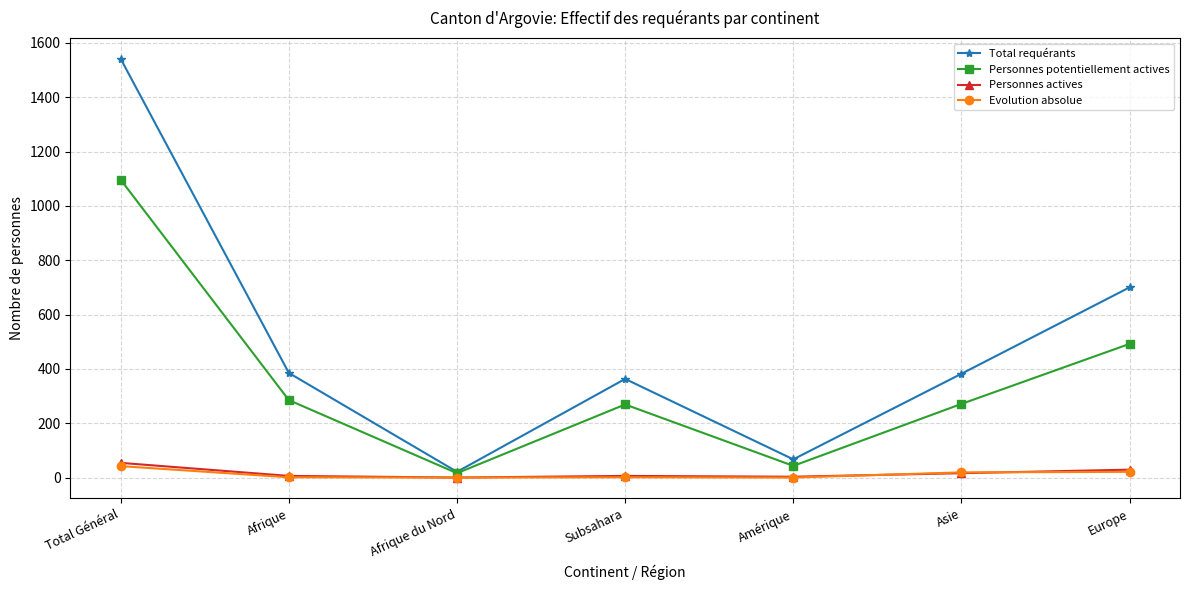

What is the total value across all series at Europe?

1242